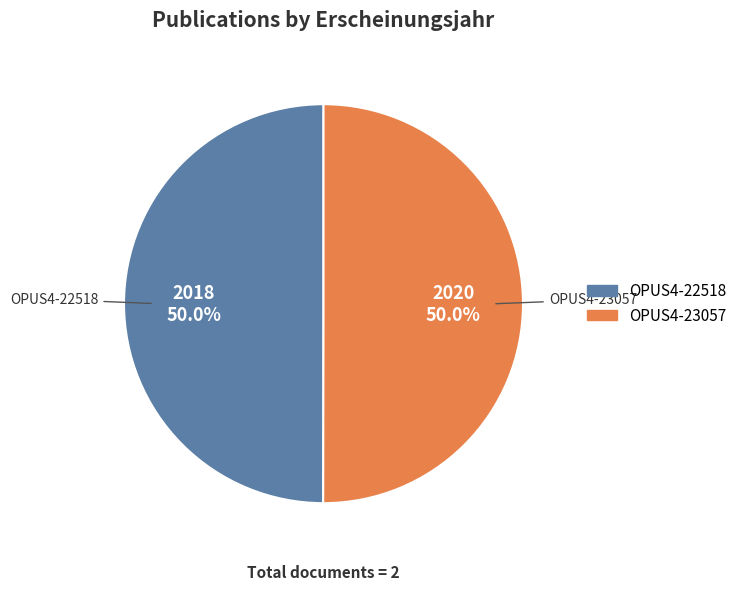

True or false: OPUS4-22518 accounts for 50% of the total.

True